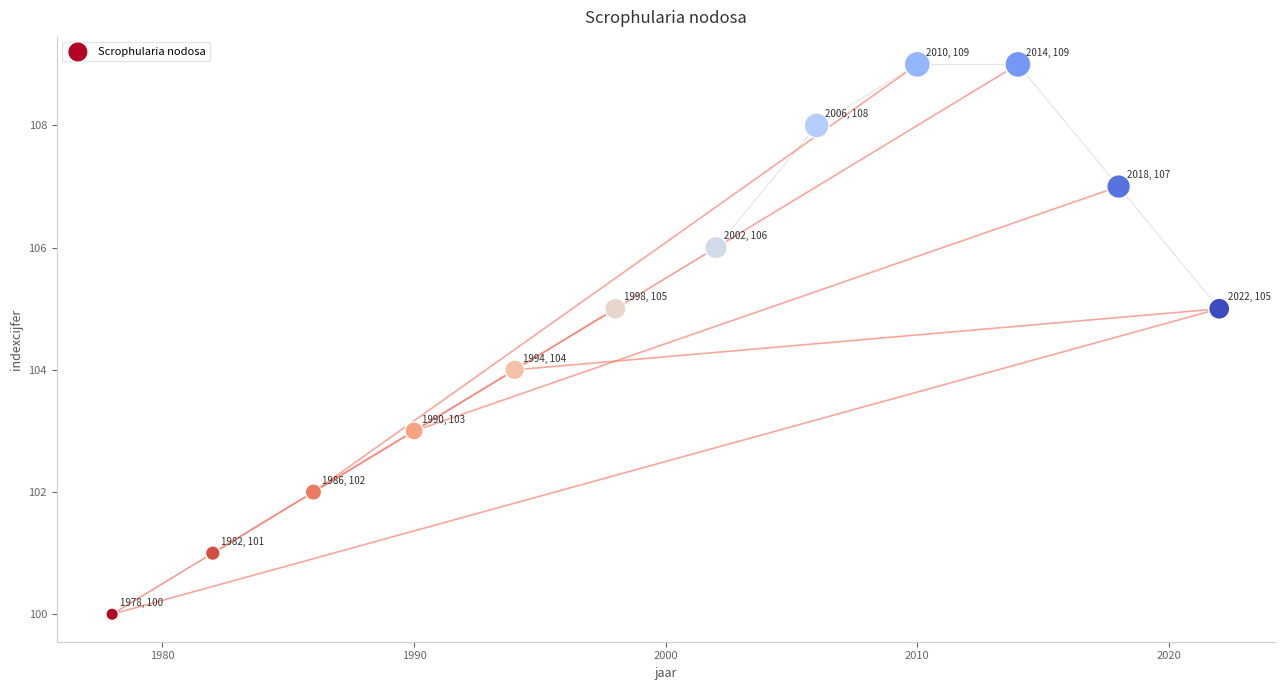

What is the range of Y values (max minus min)?

9